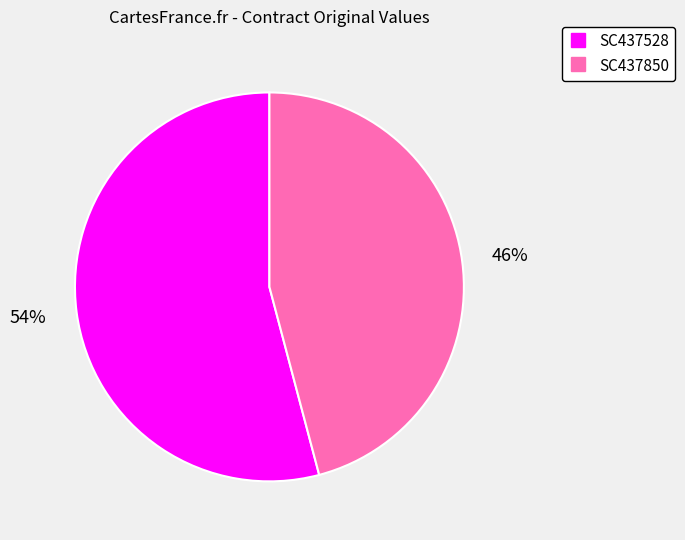

Does any single category account for the majority?

Yes